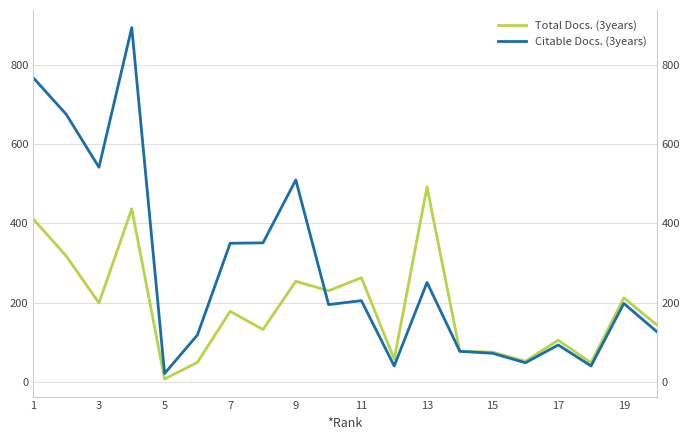

Which series has the largest range (max minus min)?

Citable Docs. (3years)